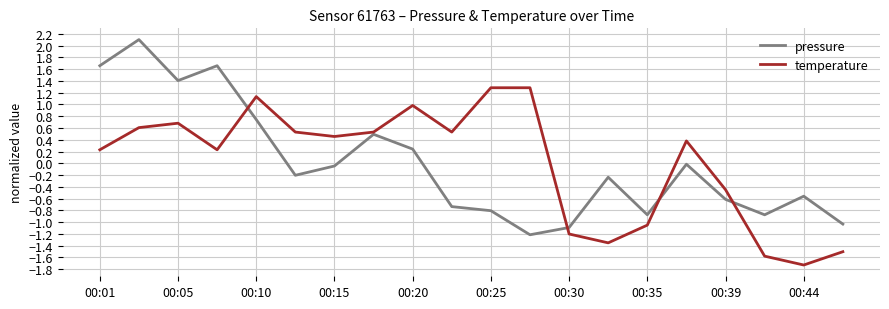

What is the minimum value for temperature?

-1.7